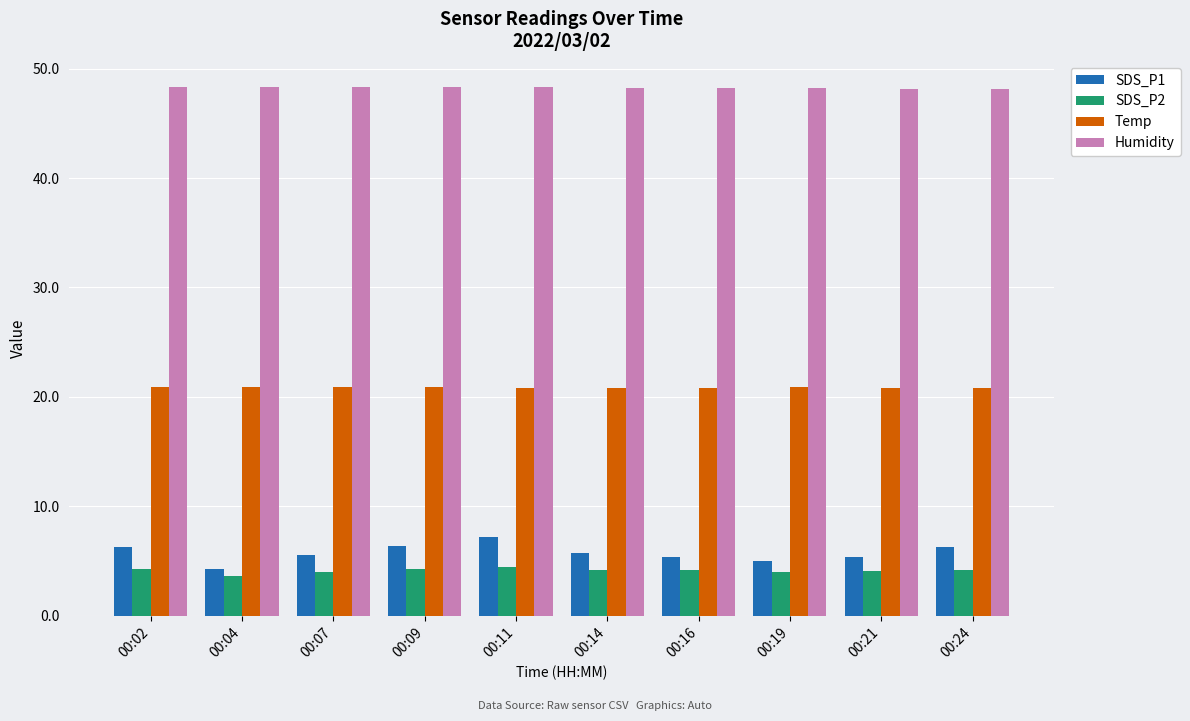

The value of Humidity at 00:02 is 65.4. True or false?

False